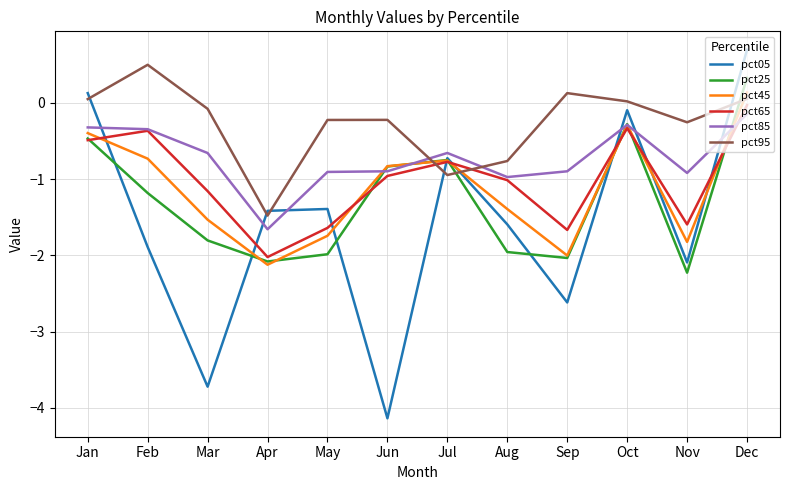

True or false: pct65 and pct25 cross at least once.

True